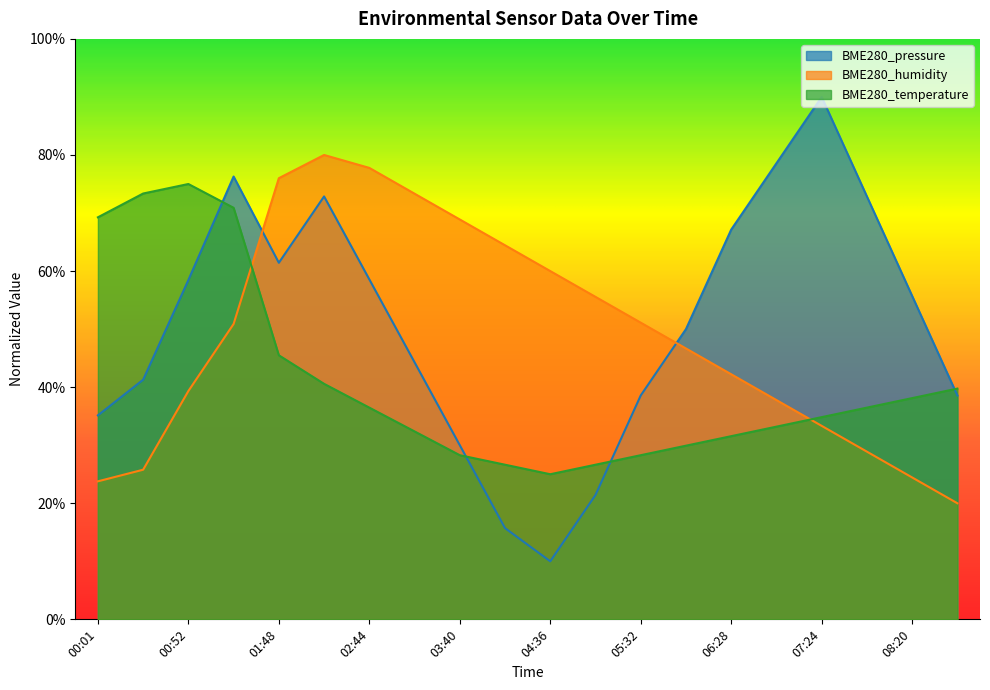

At which category is the sum across all series the highest?

01:20